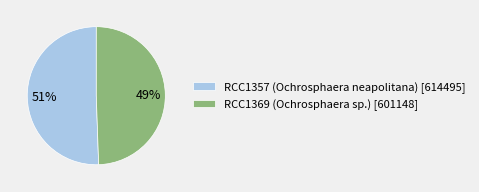

Which slice is the largest?

RCC1357 (Ochrosphaera neapolitana)